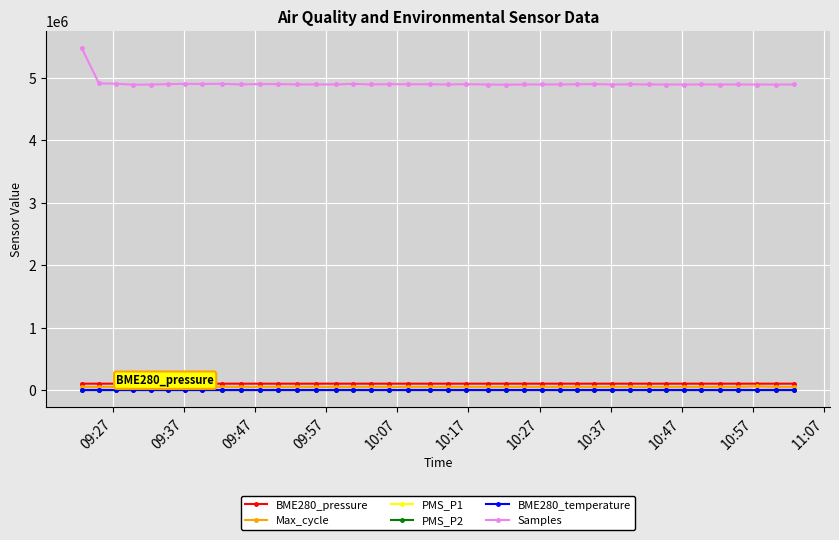

What are all the series names shown in the legend?

BME280_pressure, Max_cycle, PMS_P1, PMS_P2, BME280_temperature, Samples